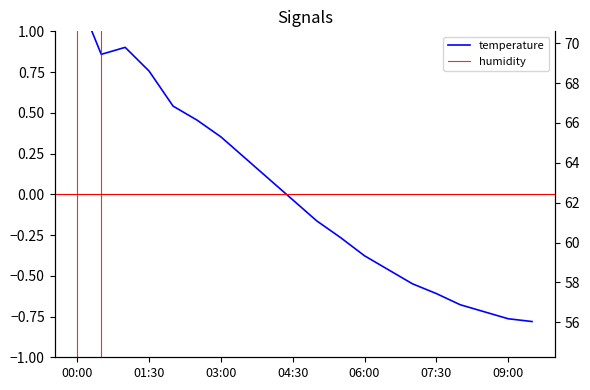

At 07:30, list the series in order from largest to smallest.

humidity, temperature